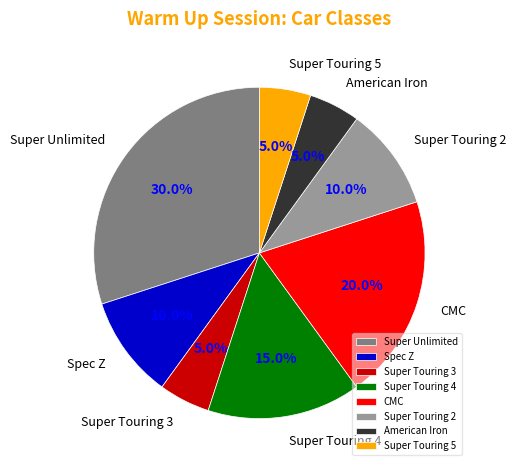

To the nearest percent, what is the average slice percentage?

12%